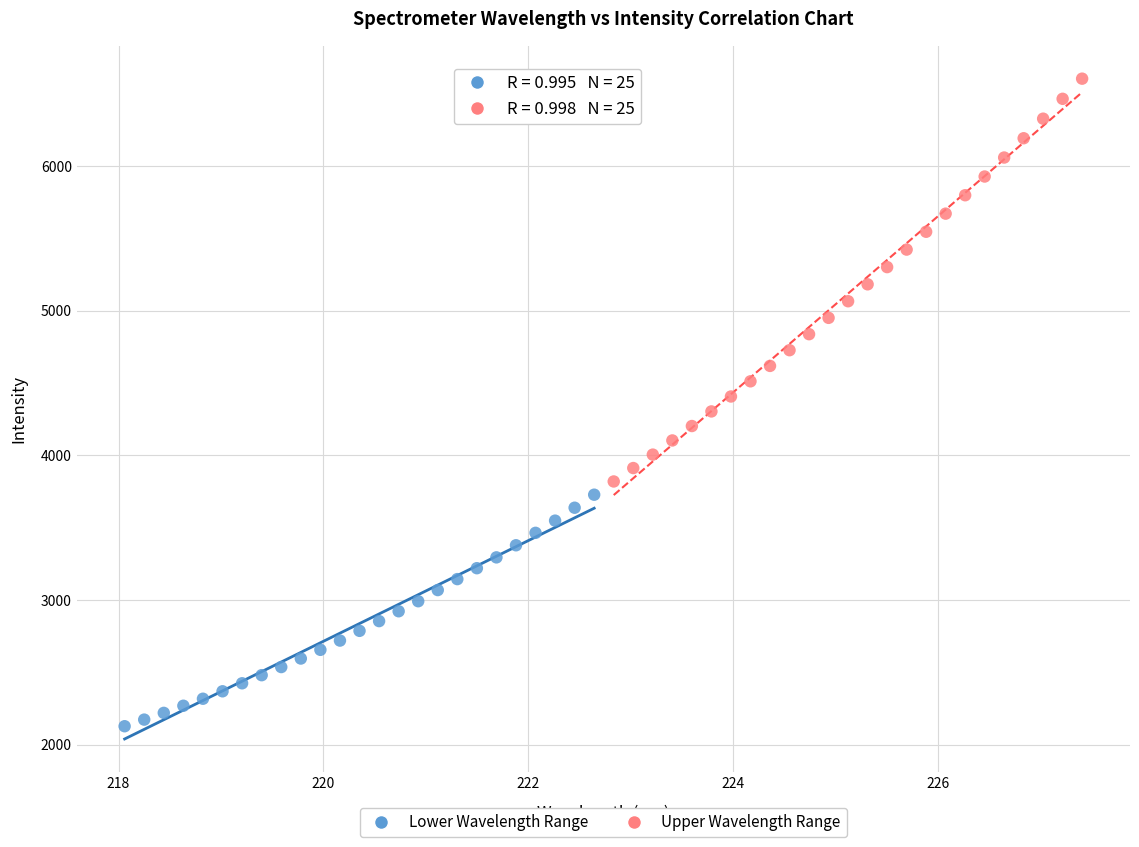

What are all the series names shown in the legend?

Lower Wavelength Range, Upper Wavelength Range